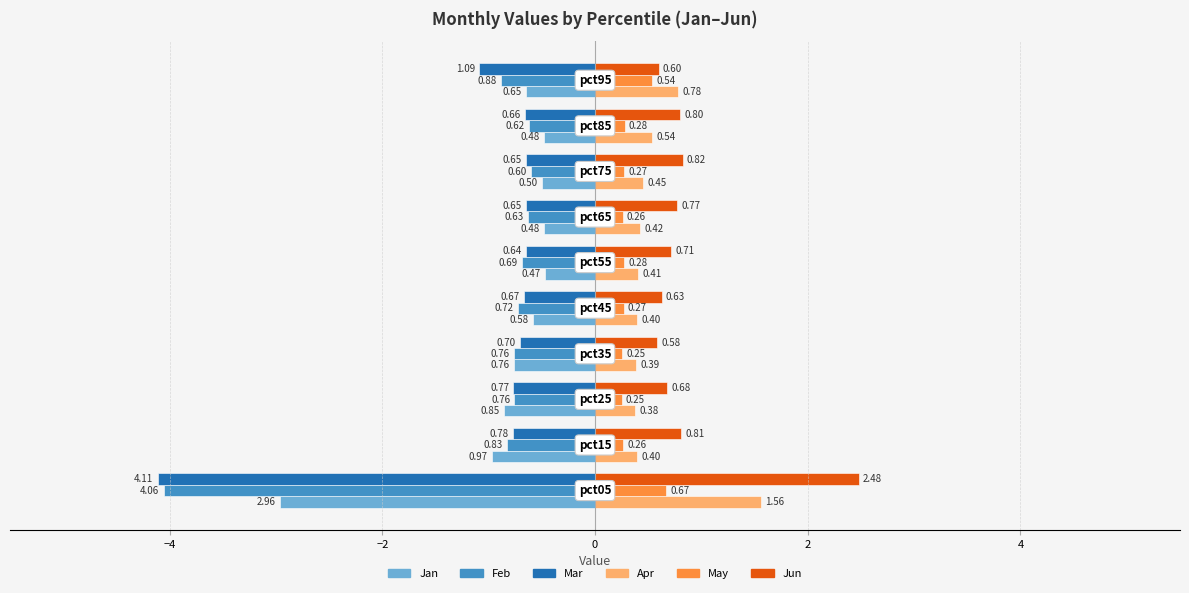

Which series has the largest range (max minus min)?

Mar